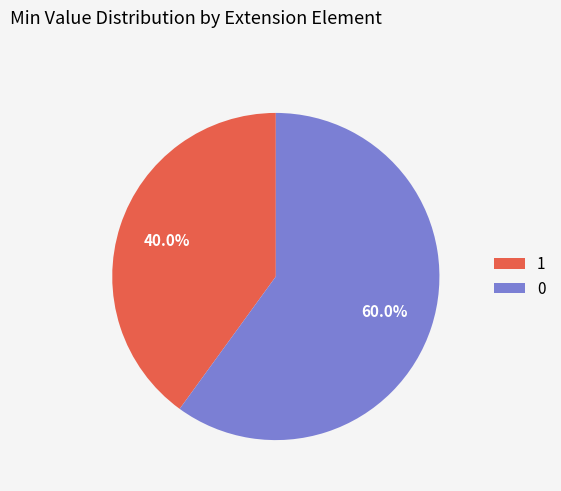

Approximately how many times larger is the value at 0 compared to 1?

1.5